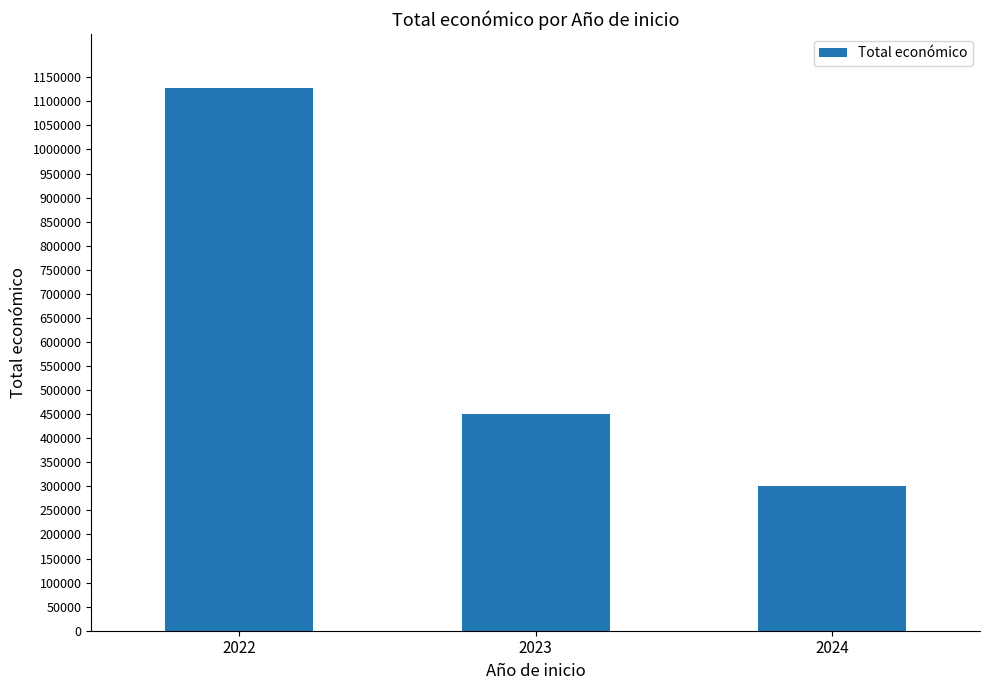

What is the sum of all values?

1877112